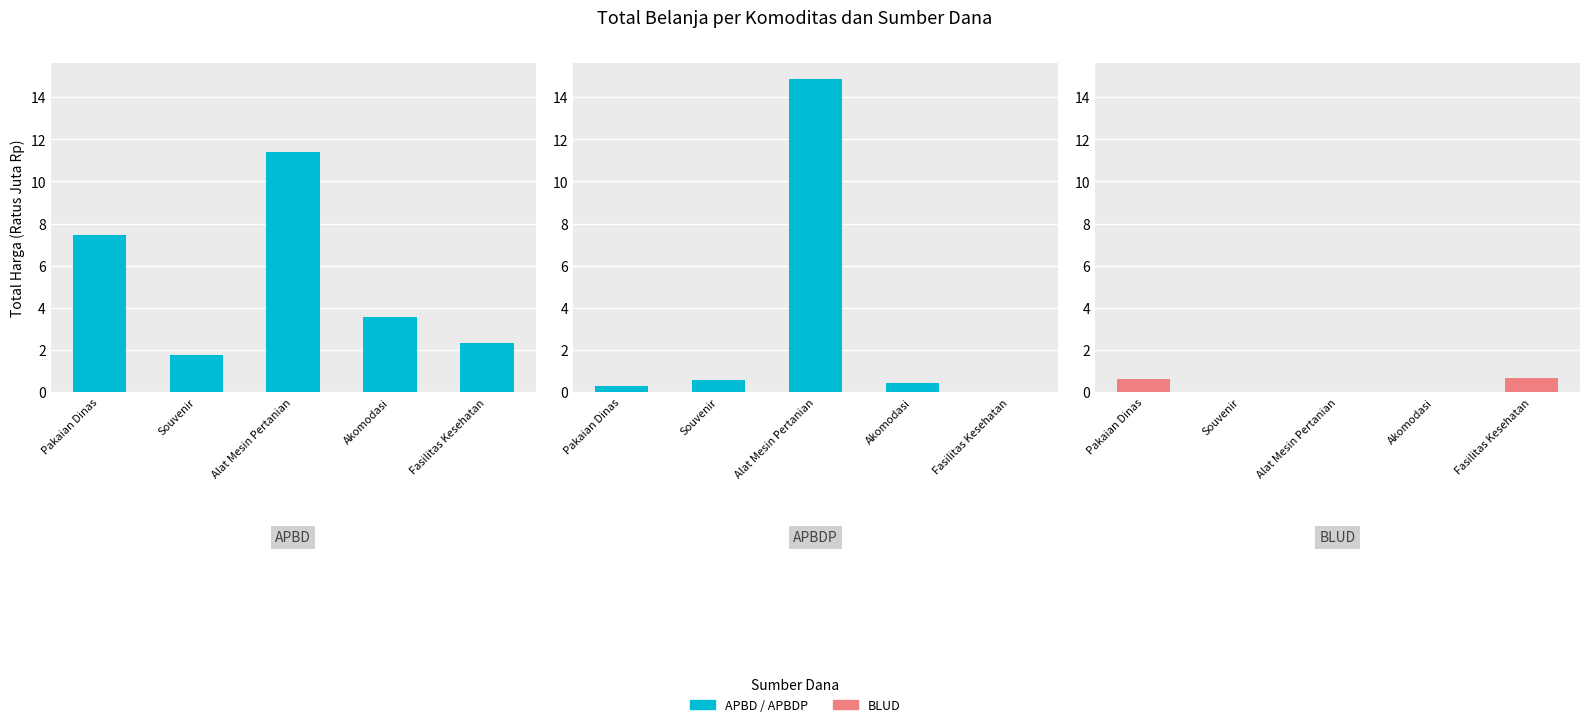

The value of APBD at Pakaian Dinas is 7.4. True or false?

True